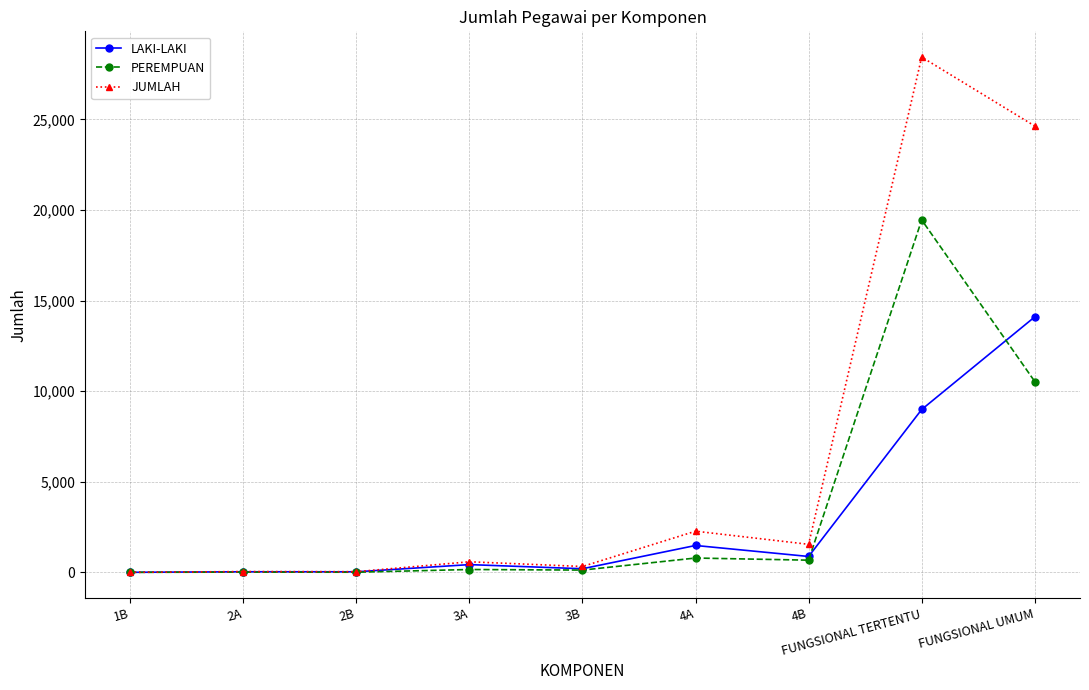

What are all the series names shown in the legend?

LAKI-LAKI, PEREMPUAN, JUMLAH